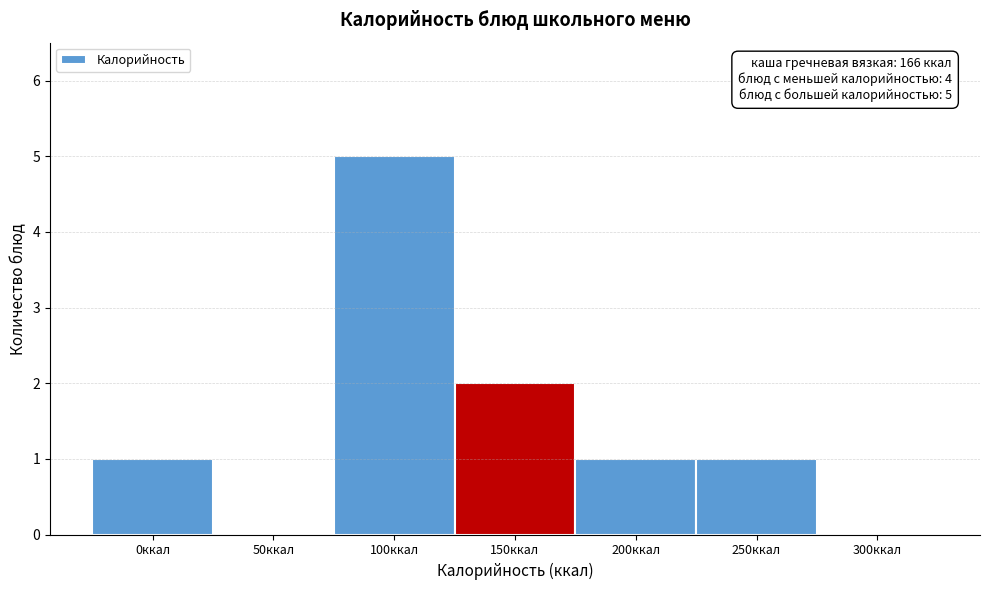

Reading right to left, list all the values displayed in this chart.

300ккал=0	250ккал=1	200ккал=1	150ккал=2	100ккал=5	50ккал=0	0ккал=1